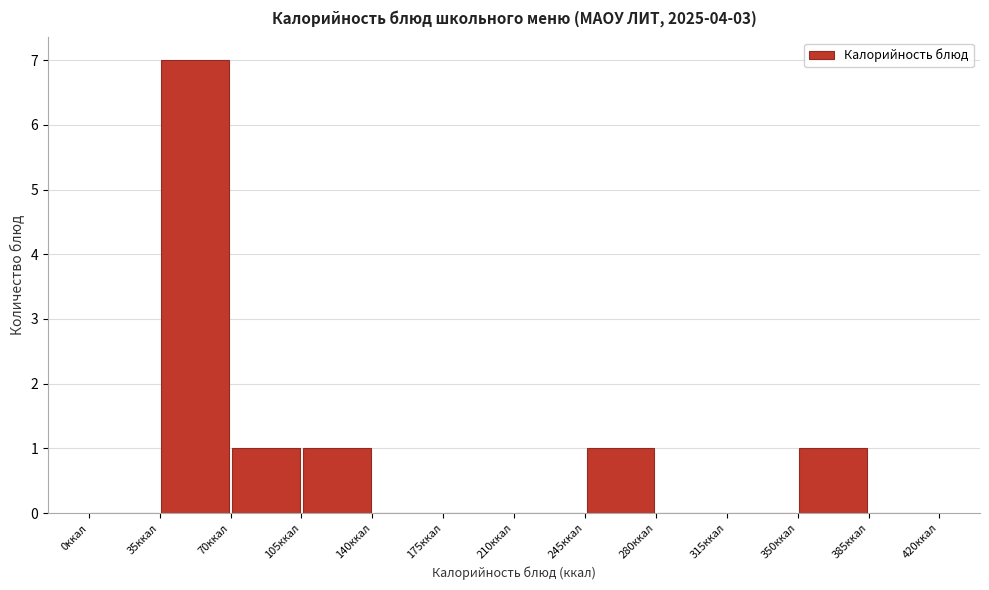

Which range on the x-axis has the tallest bar?

35 to 70